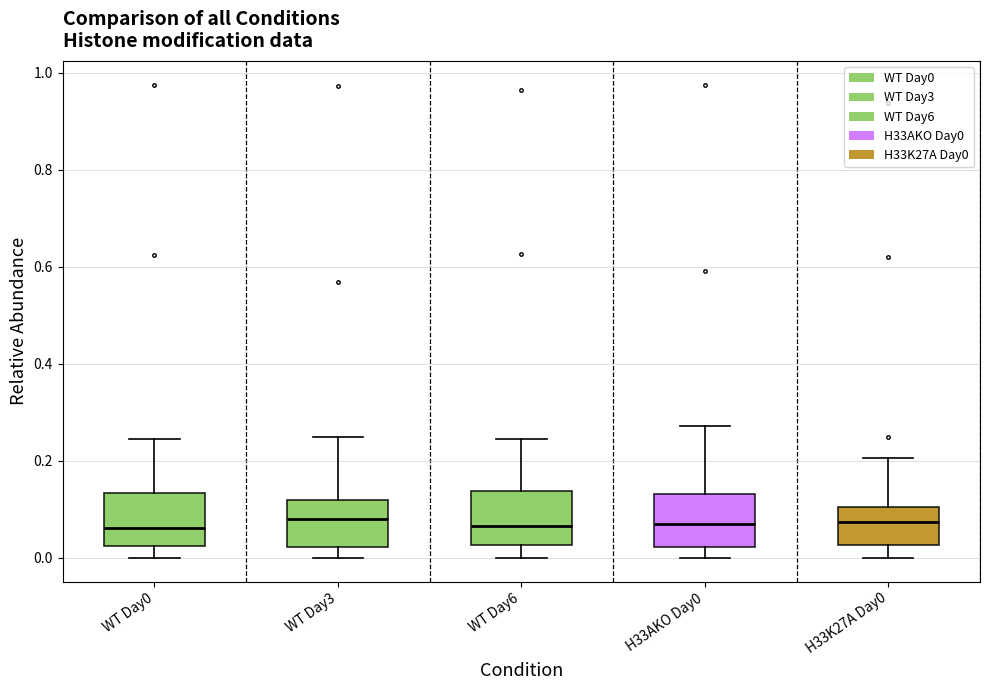

Reading left to right, transcribe this box plot: for each box, give where its median line is, the range the box spans, and where its two whiskers end, as read against the y-axis. The values are not printed on the chart, so give them approximately, as read against the axis.

WT Day0: median 0.06, box 0.02 to 0.14, whiskers 0.00 to 0.24
WT Day3: median 0.08, box 0.02 to 0.12, whiskers 0.00 to 0.24
WT Day6: median 0.06, box 0.02 to 0.14, whiskers 0.00 to 0.24
H33AKO Day0: median 0.08, box 0.02 to 0.14, whiskers 0.00 to 0.28
H33K27A Day0: median 0.08, box 0.02 to 0.10, whiskers 0.00 to 0.20